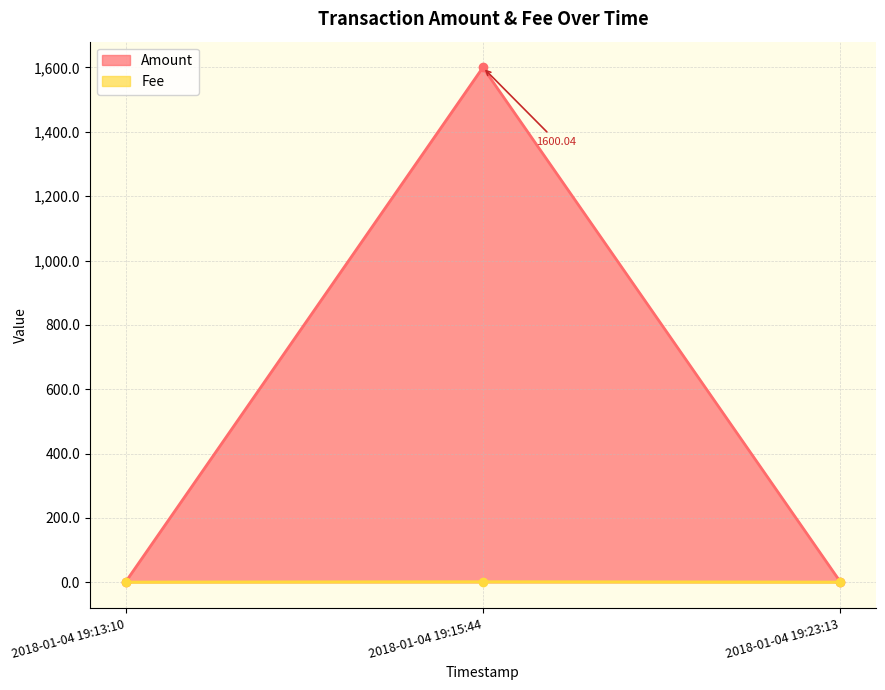

How many lines are shown in the chart?

2